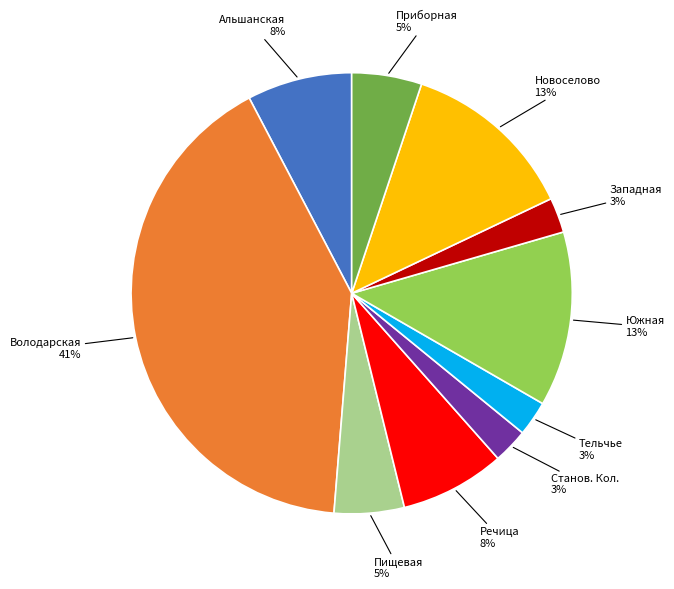

How many segments does this pie chart have?

10